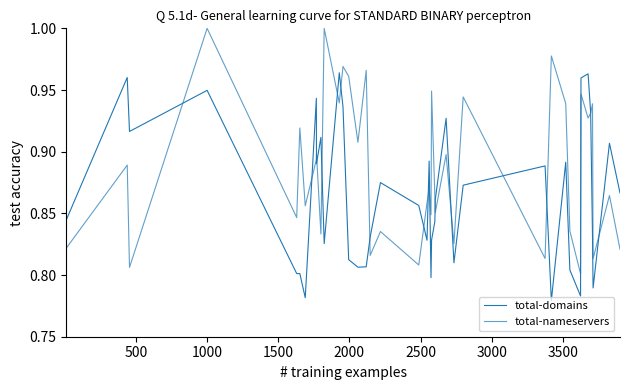

What is the minimum value for total-domains?

0.8